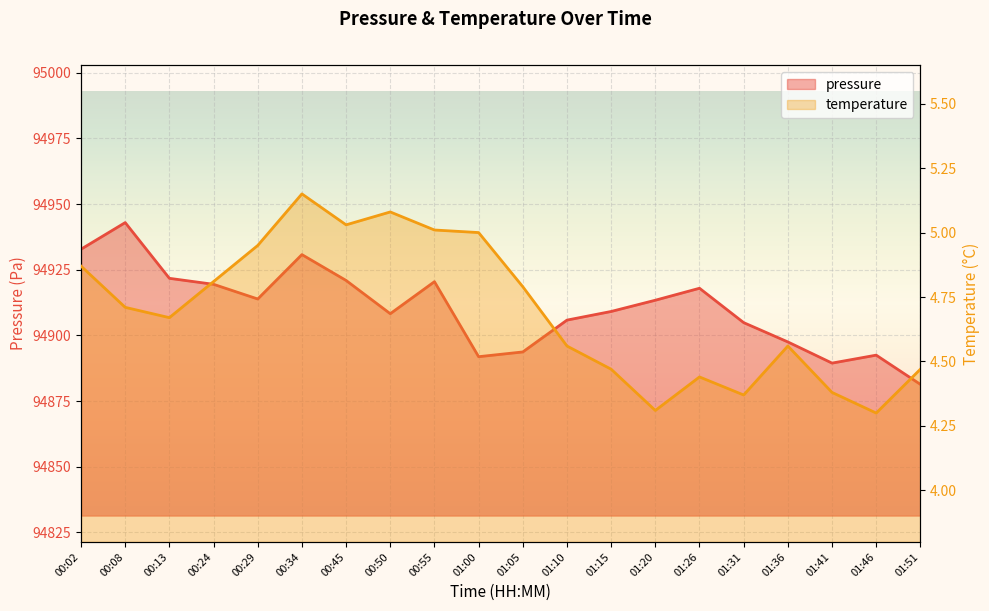

Rank the series by their average value, from highest to lowest.

pressure, temperature